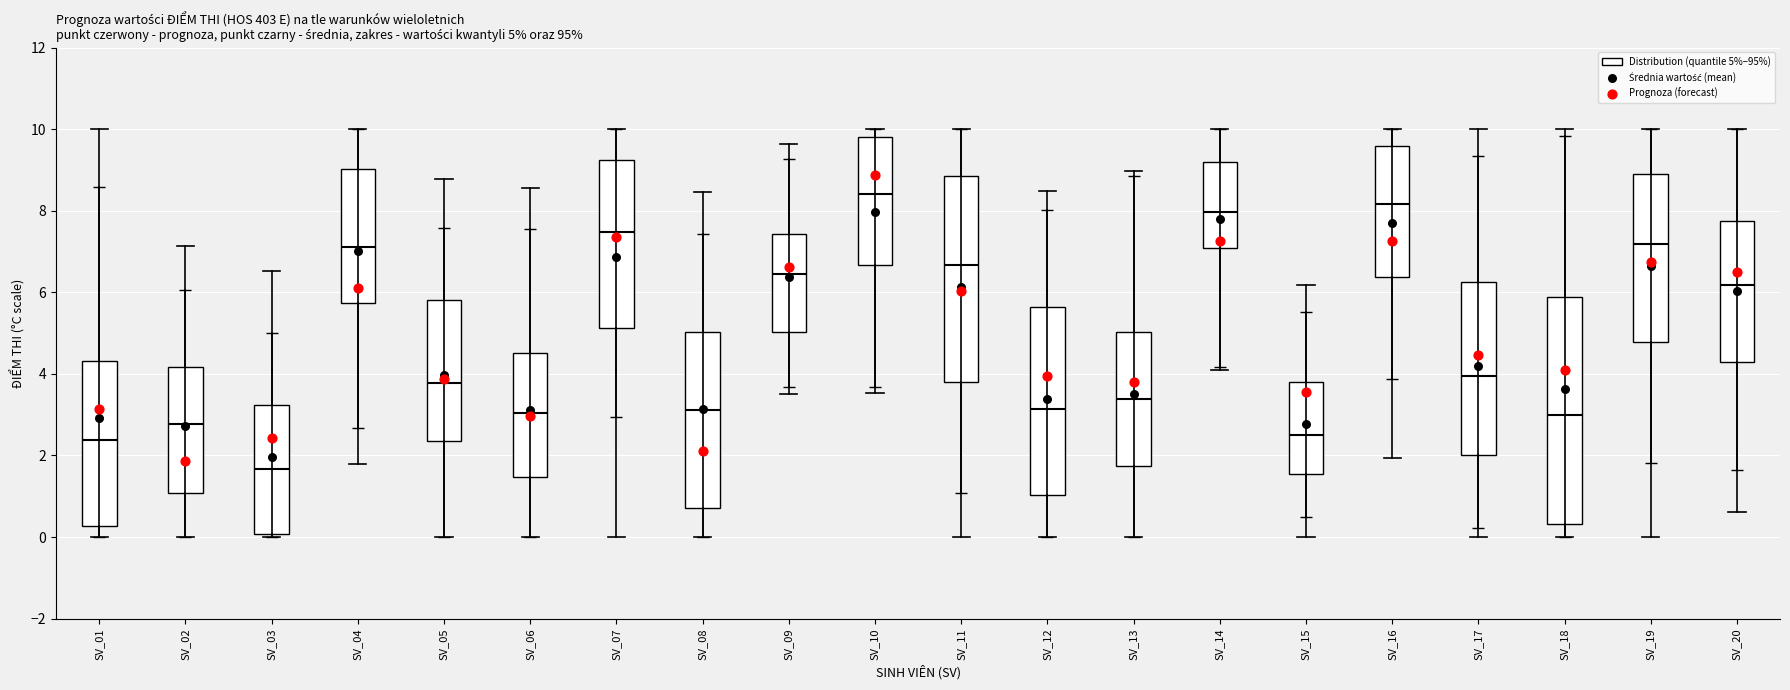

Which box is the tallest, from its lower edge to its upper edge?

SV_18